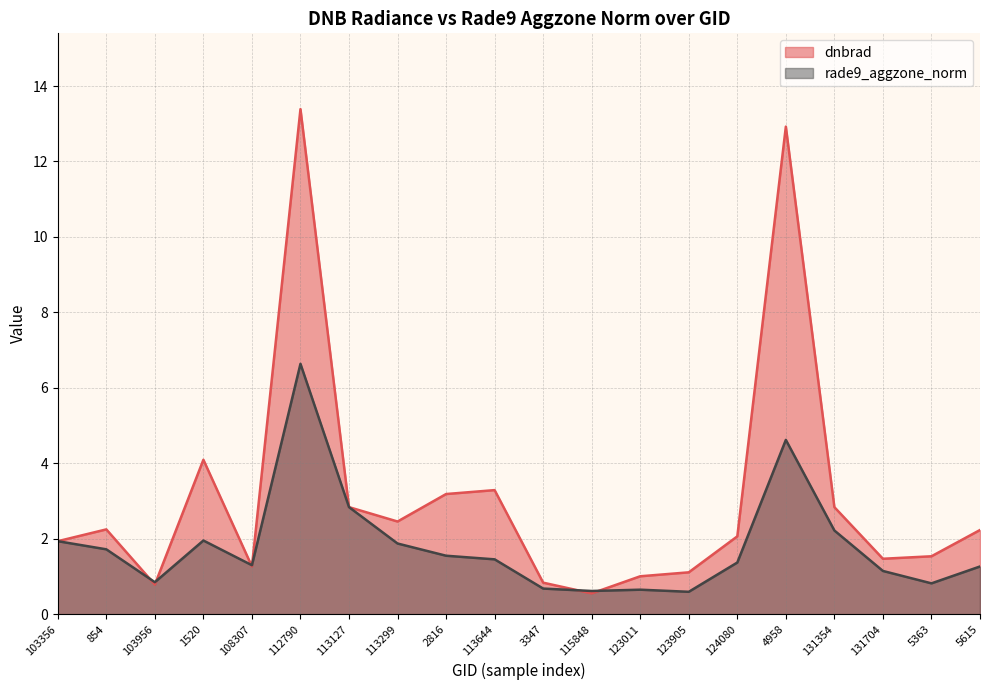

Which label corresponds to the smallest value in the chart?

115848